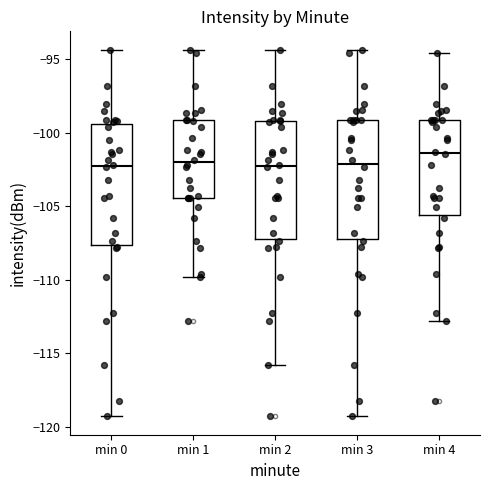

Where does the median line of the box for min 0 sit on the y-axis? The values are not printed on the chart, so give them approximately, as read against the axis.

-102.5